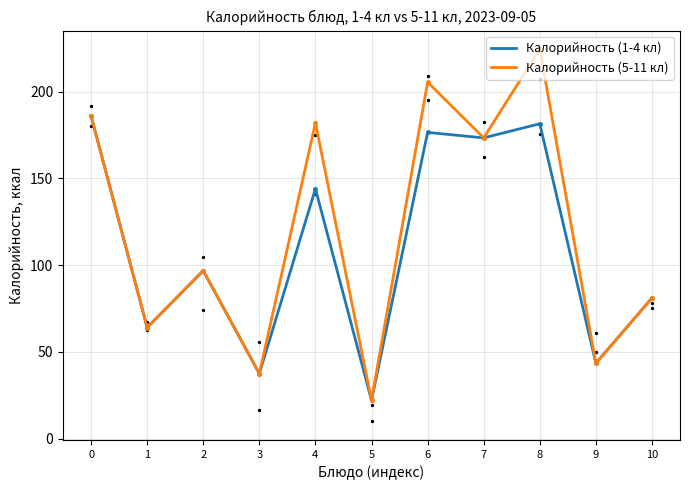

What are all the series names shown in the legend?

Калорийность (1-4 кл), Калорийность (5-11 кл)